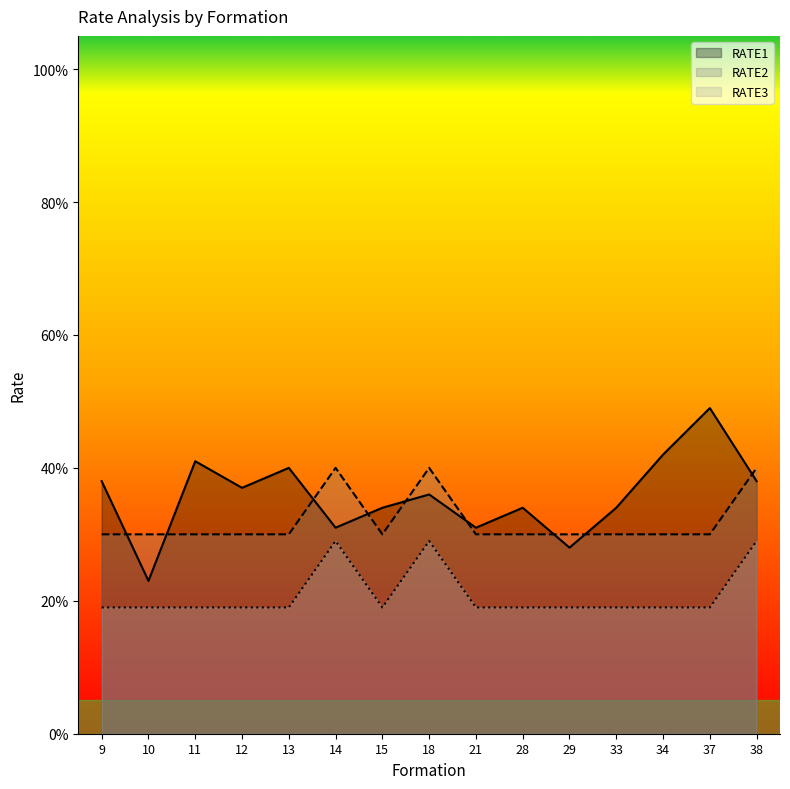

What is the minimum value shown in the chart?

0.2